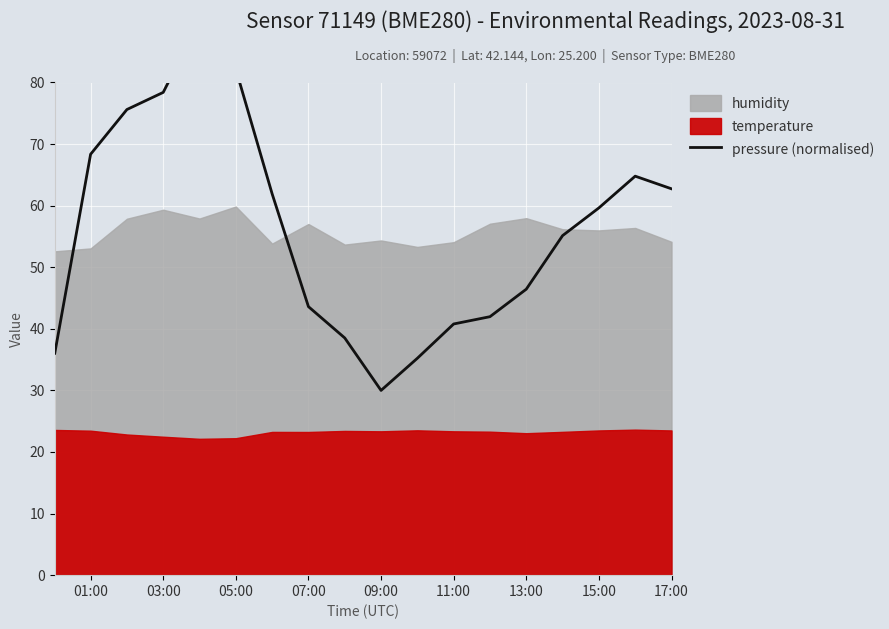

What position from the right is 13:00?

5